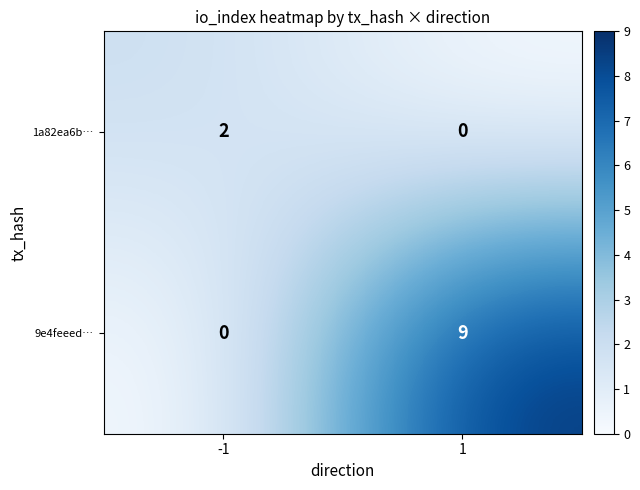

Reading left to right, list all the values displayed in this chart.

1a82ea6b…: 2	0
9e4feeed…: 0	9